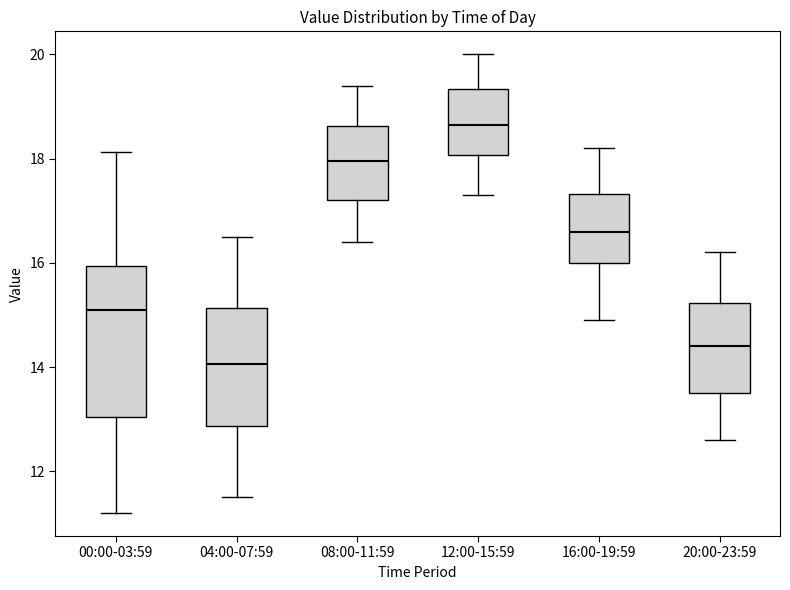

Comparing the boxes themselves (not the whiskers), which one is the tallest?

00:00-03:59